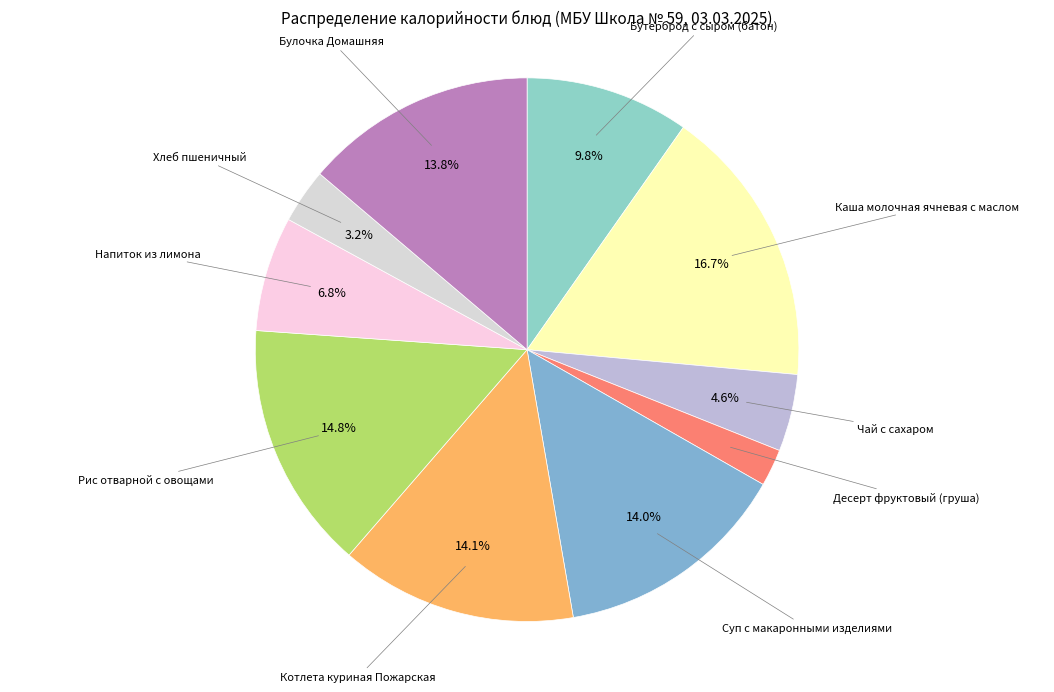

The Бутерброд с сыром (батон) slice represents 23% of the pie. True or false?

False